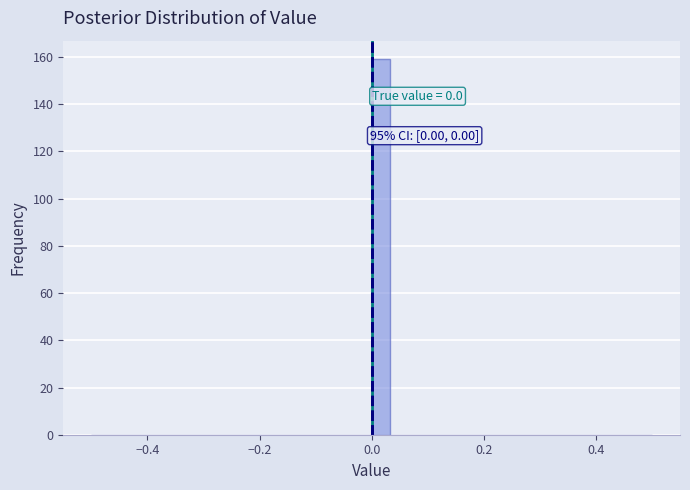

Read against the x-axis, roughly where is the centre of the tallest bar?

0.02